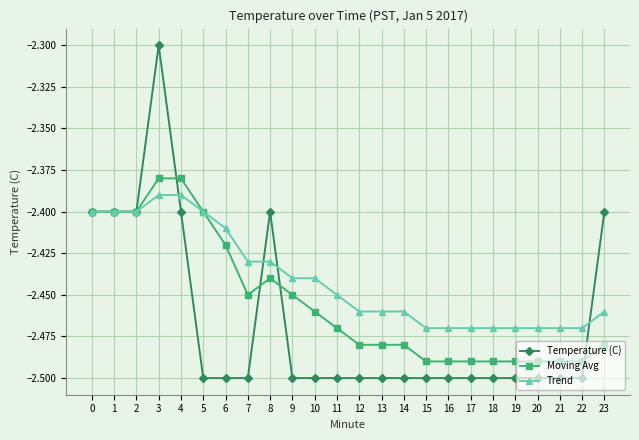

At which category is the sum across all series the highest?

3